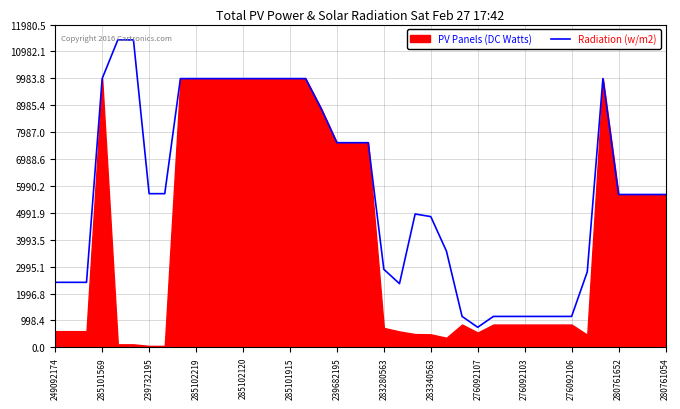

What is the maximum value for Radiation (w/m2)?

11410.0